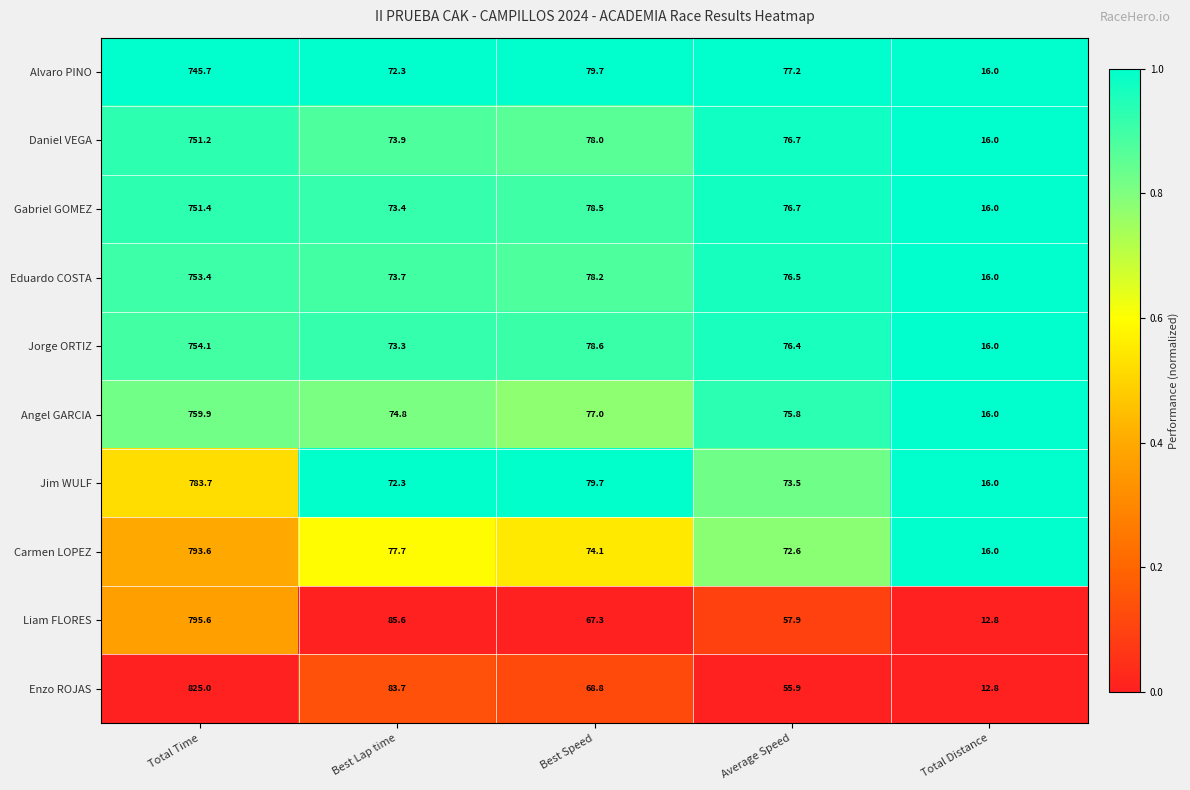

Rank the series at Total Time from lowest to highest value.

Alvaro PINO, Daniel VEGA, Gabriel GOMEZ, Eduardo COSTA, Jorge ORTIZ, Angel GARCIA, Jim WULF, Carmen LOPEZ, Liam FLORES, Enzo ROJAS